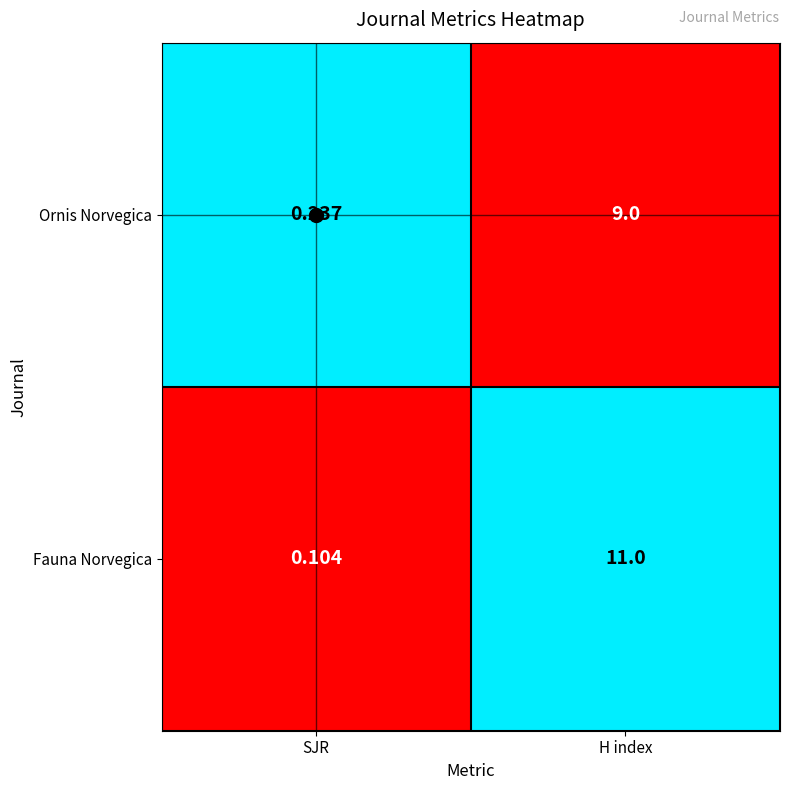

List the series in order of their peak value, lowest first.

Ornis Norvegica, Fauna Norvegica